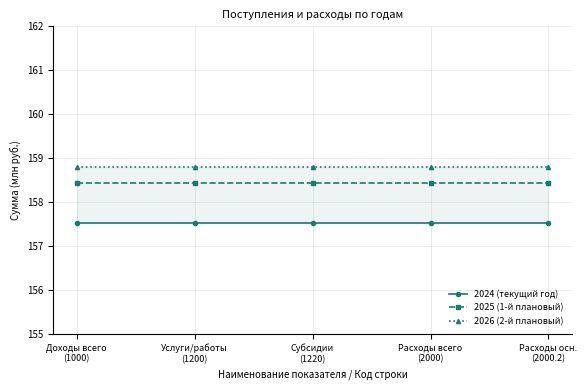

True or false: 2025 (1-й плановый) and 2026 (2-й плановый) cross at least once.

False